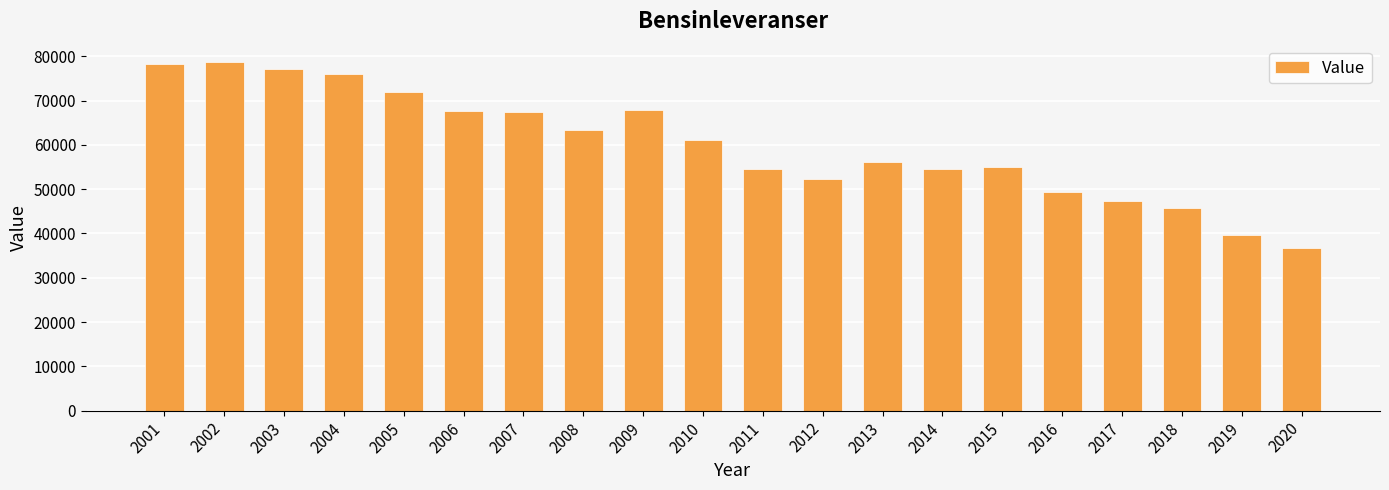

The value at 2015 is 55000. True or false?

True